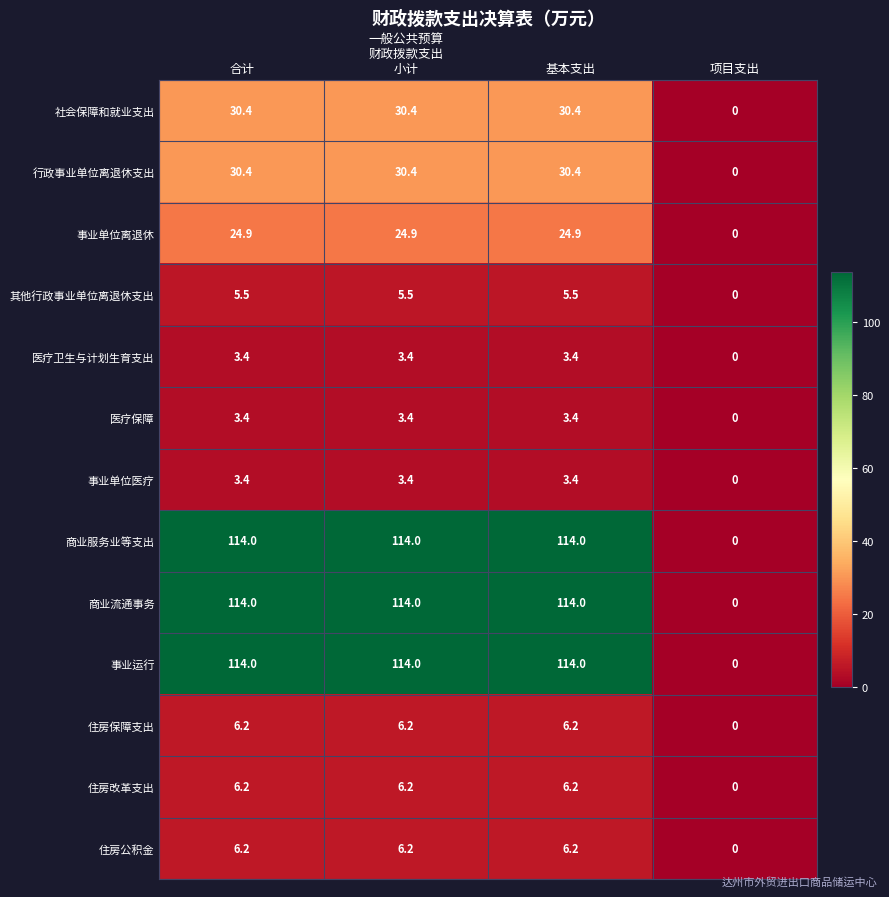

The 医疗卫生与计划生育支出 series shows 0.0 at 项目支出. True or false?

True